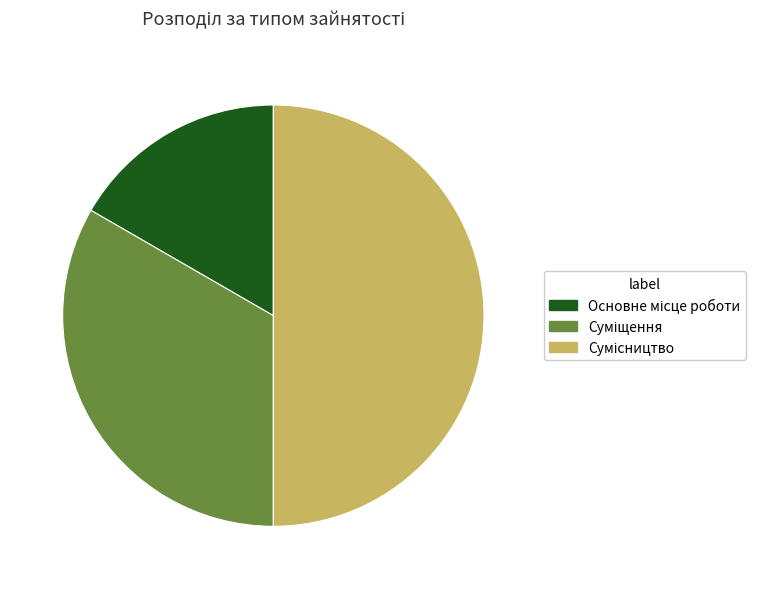

How many slices are in this pie chart?

3